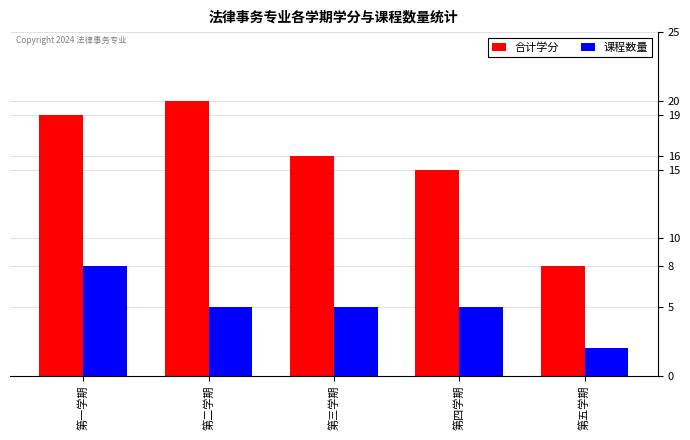

Which series has the largest range (max minus min)?

合计学分